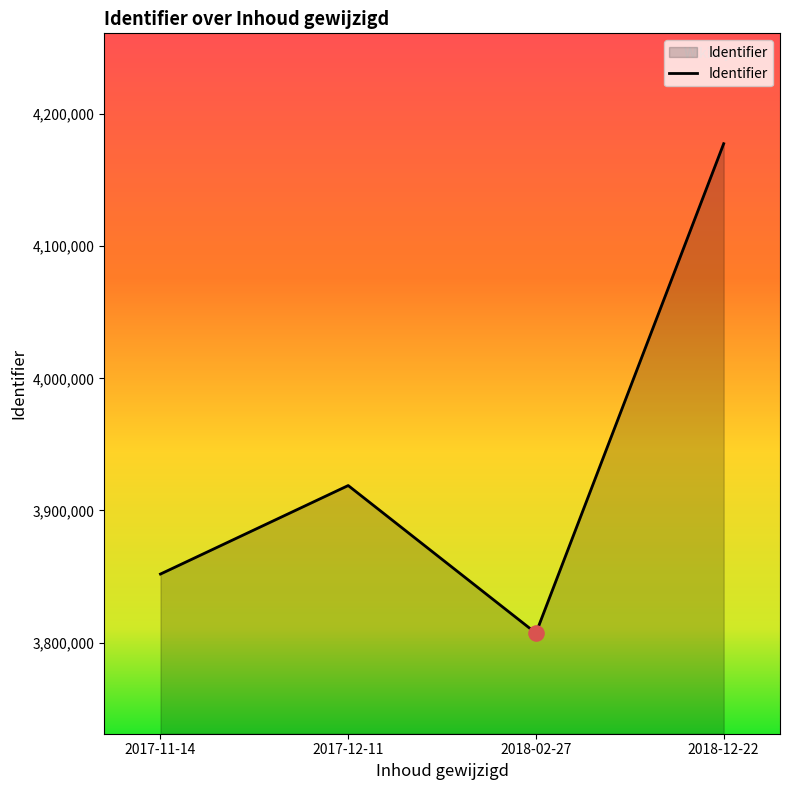

Which has a higher value, 2018-02-27 or 2018-12-22?

2018-12-22